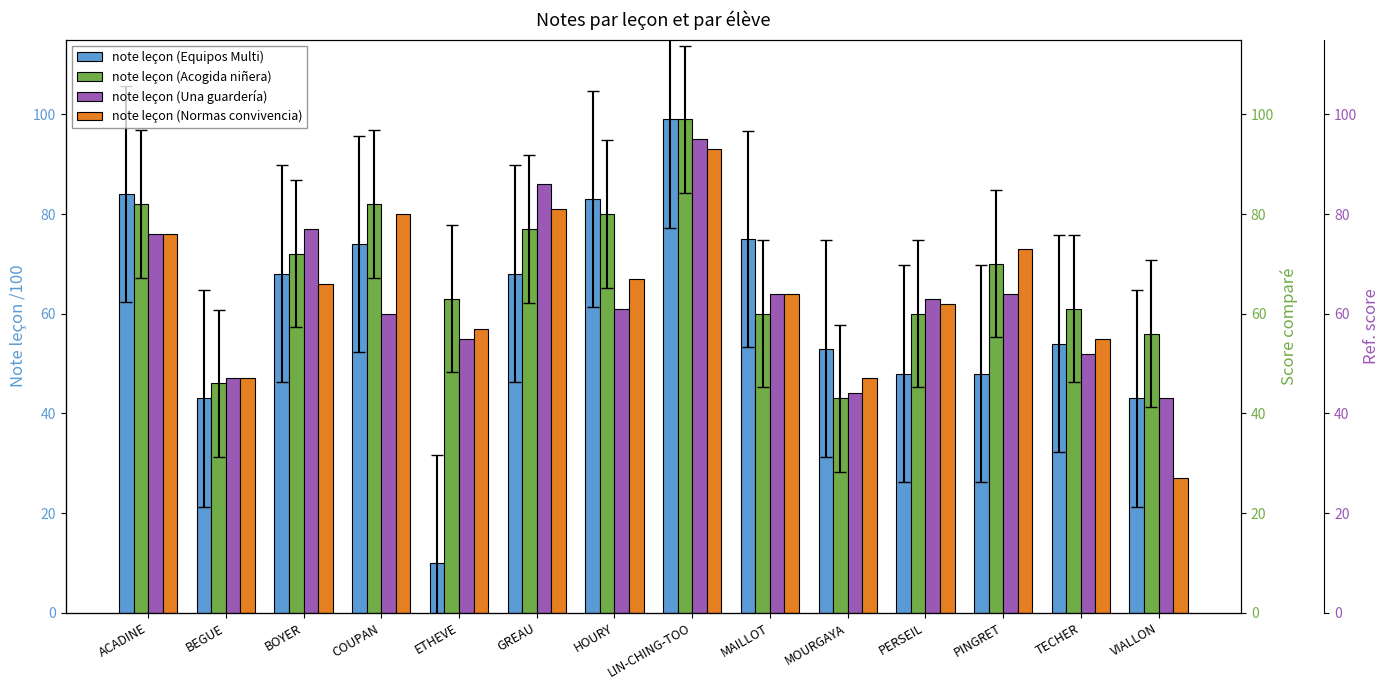

What is the value of the note leçon (Equipos Multi) bar at the 10th from the left?

53